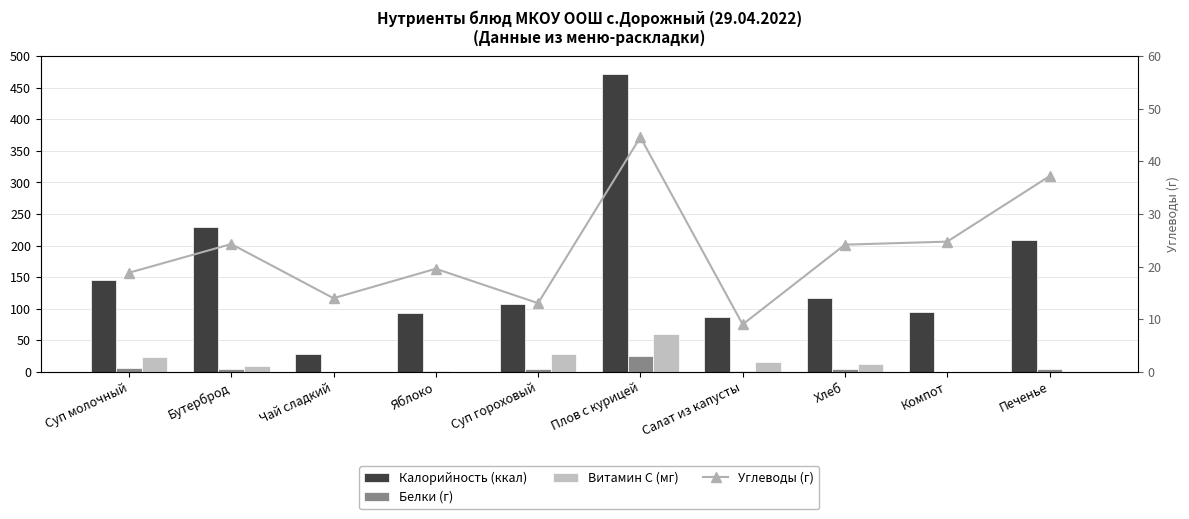

What is the sum of the Углеводы (г) values at Хлеб and Яблоко?

43.8